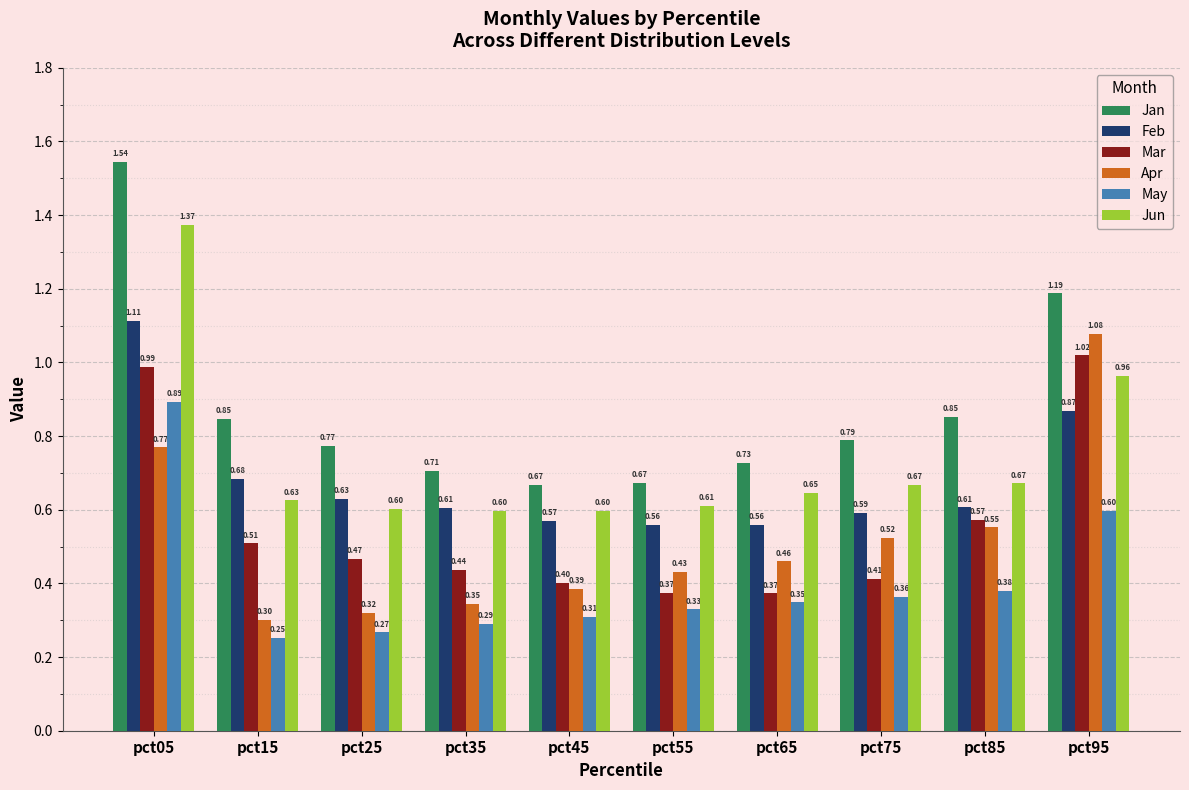

At which category is the sum across all series the highest?

pct05